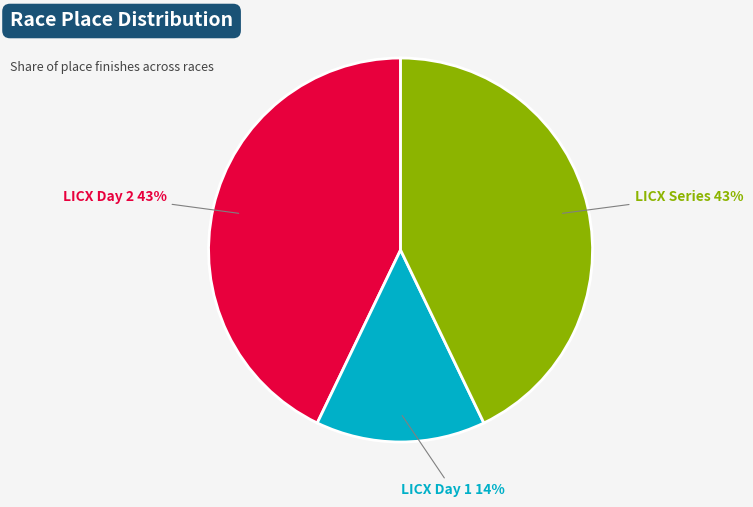

Is there any slice that represents more than half of the pie?

No